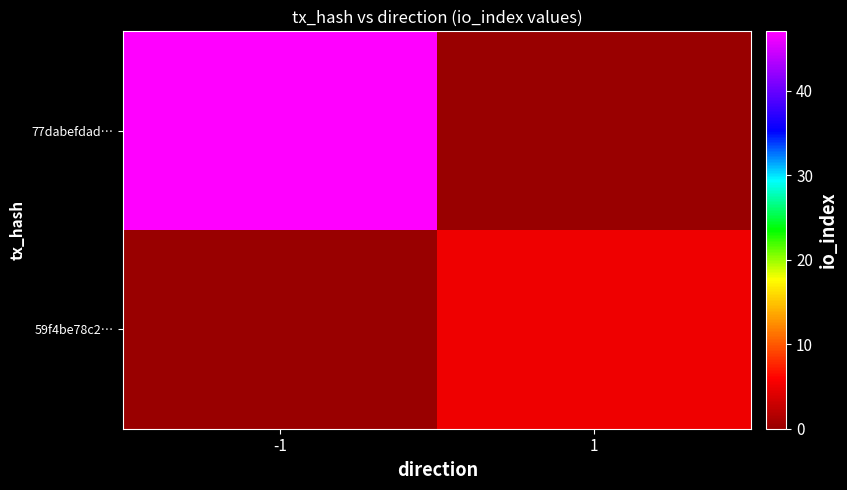

Which series changed the most between -1 and 1?

77dabefdad…